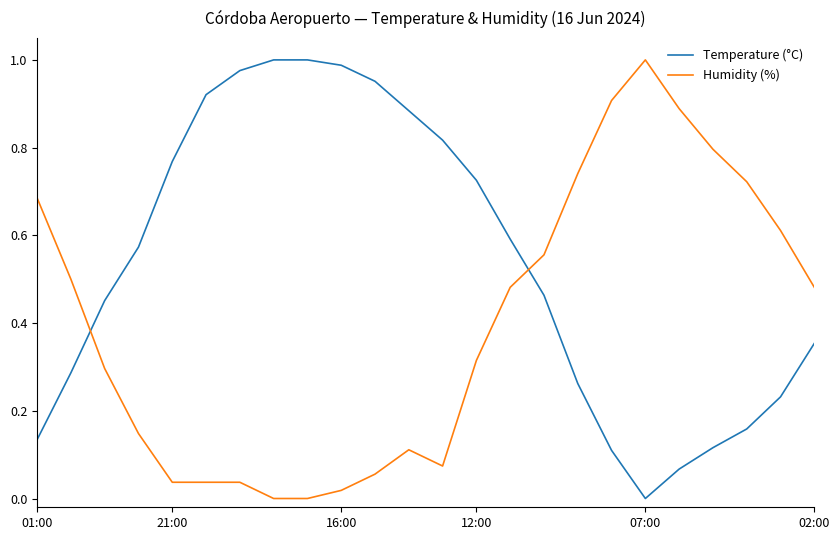

After their last crossing, which series has the higher values: Humidity (%) or Temperature (°C)?

Humidity (%)